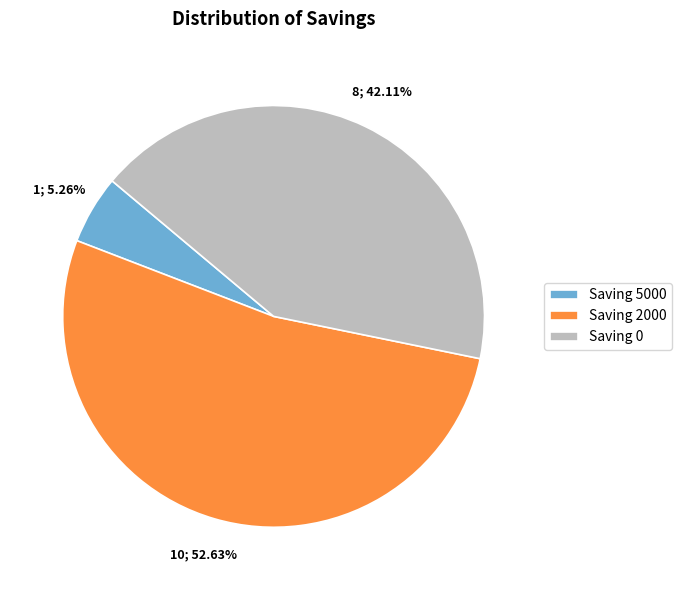

How many slices are in this pie chart?

3